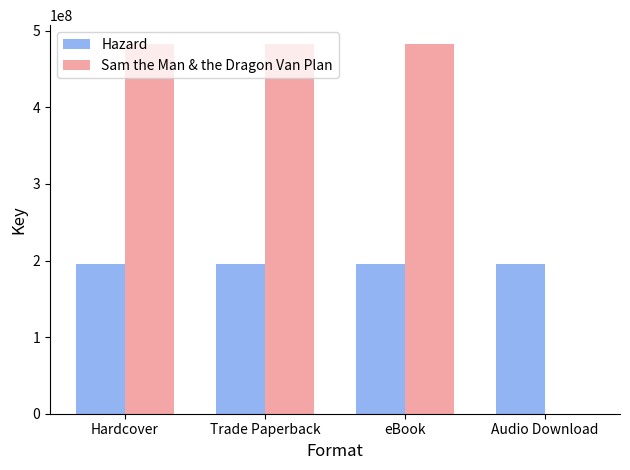

Reading right to left, transcribe all the data shown in this chart.

Hazard: Audio Download=195728474	eBook=195728474	Trade Paperback=195728474	Hardcover=195728474
Sam the Man & the Dragon Van Plan: Audio Download=0	eBook=483163586	Trade Paperback=483163586	Hardcover=483163586